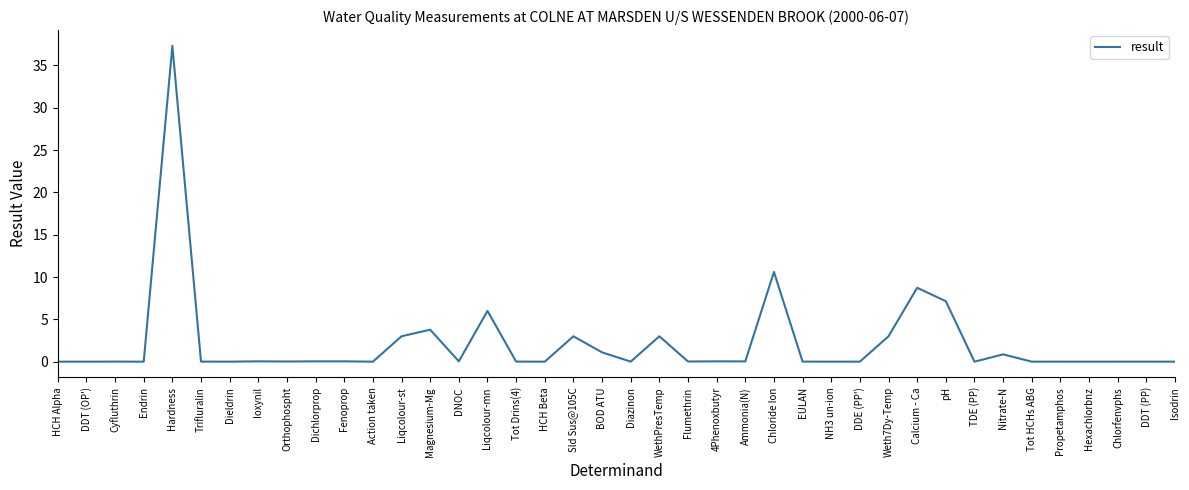

Between BOD ATU and 4Phenoxbutyr, which is larger?

BOD ATU